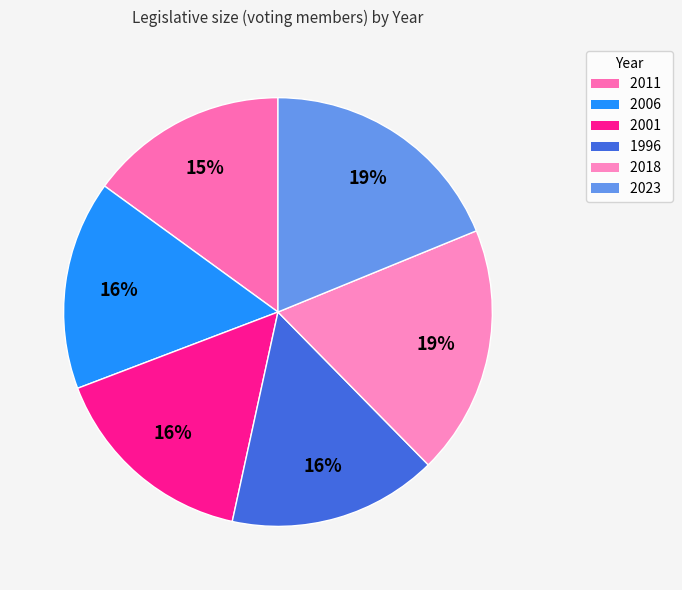

How many slices are in this pie chart?

6